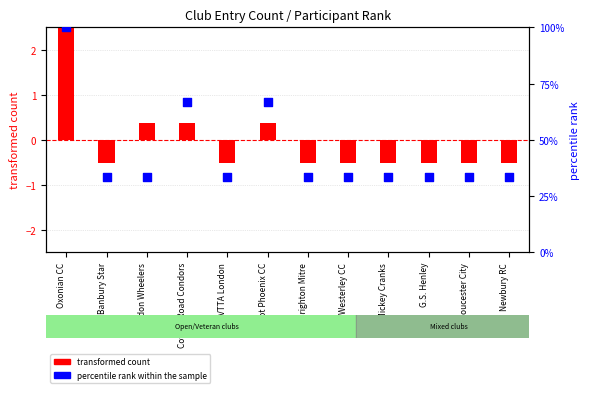

Which series reaches the maximum Y coordinate?

percentile rank within the sample